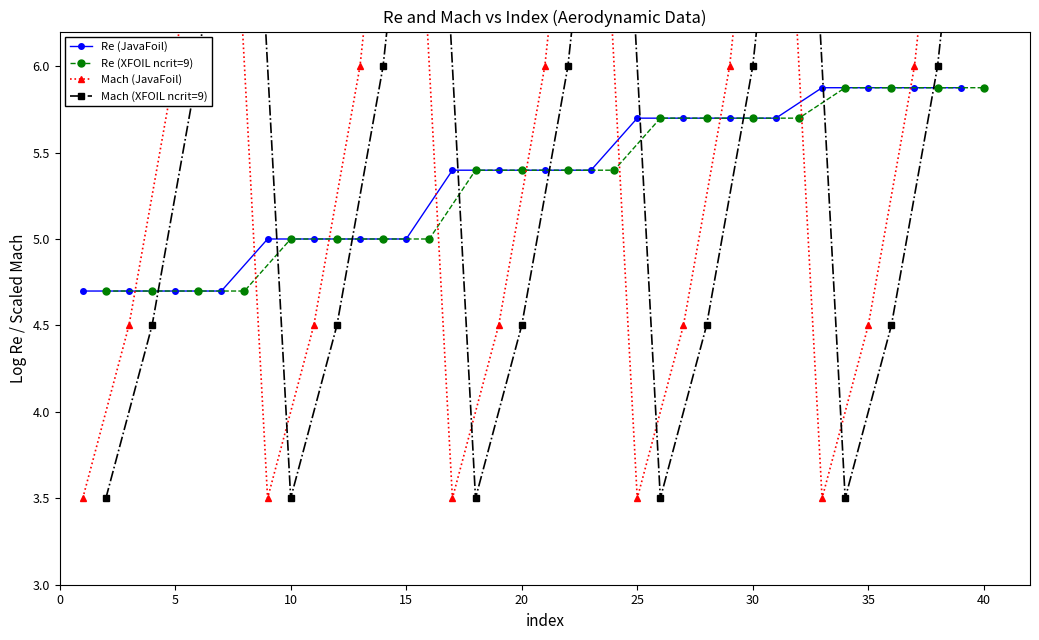

What is the maximum value for Re (JavaFoil)?

5.9